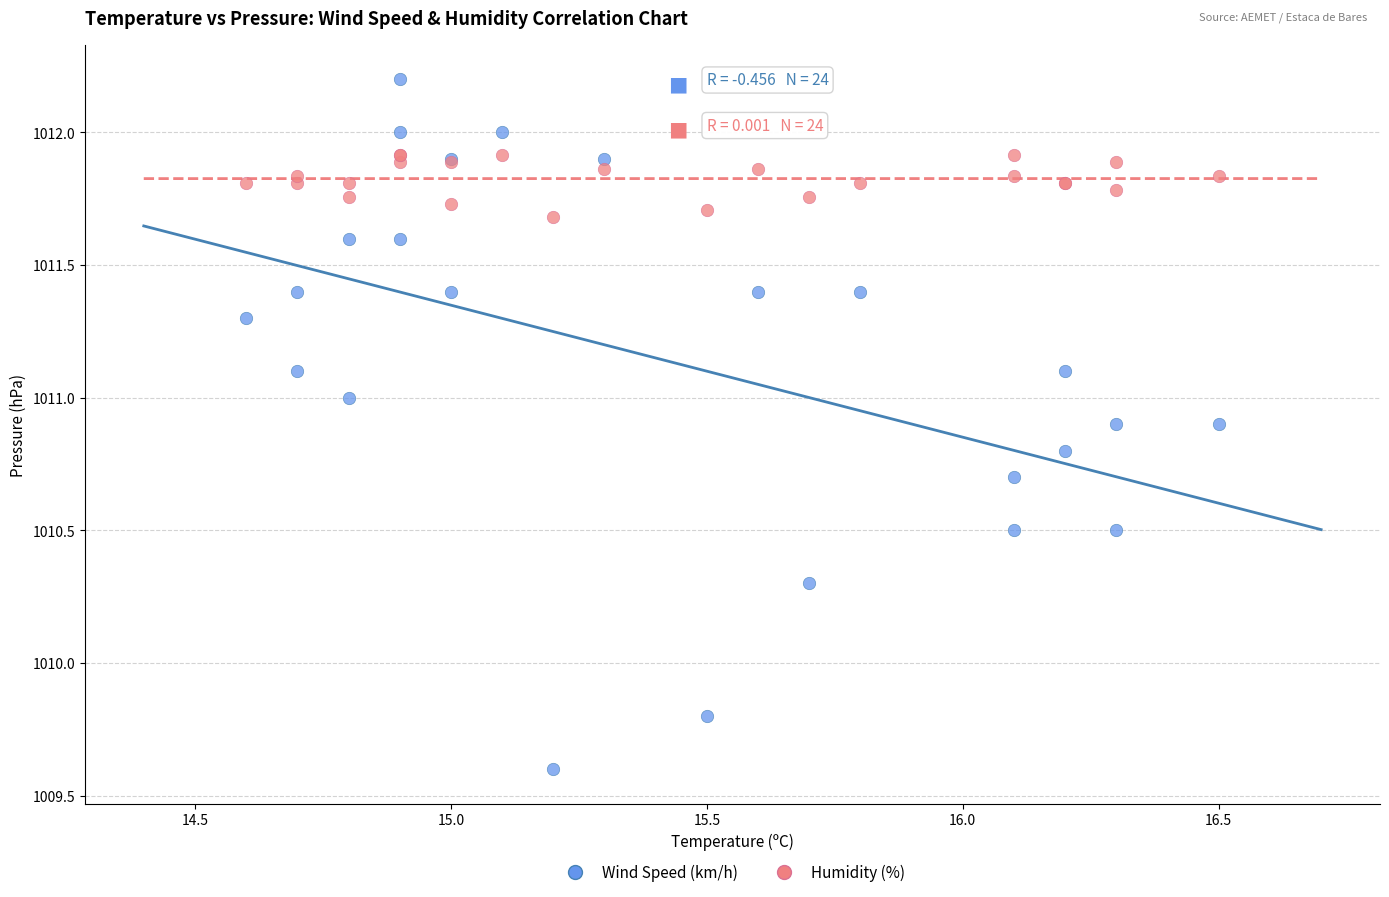

Which series has the largest Y range (max minus min)?

Wind Speed (km/h)